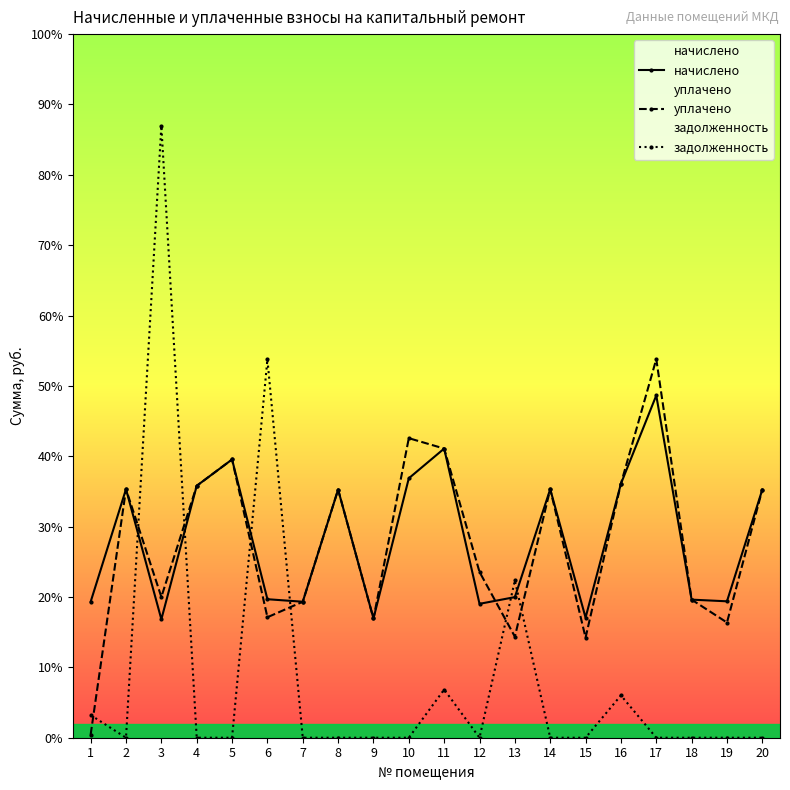

How many lines are shown in the chart?

3